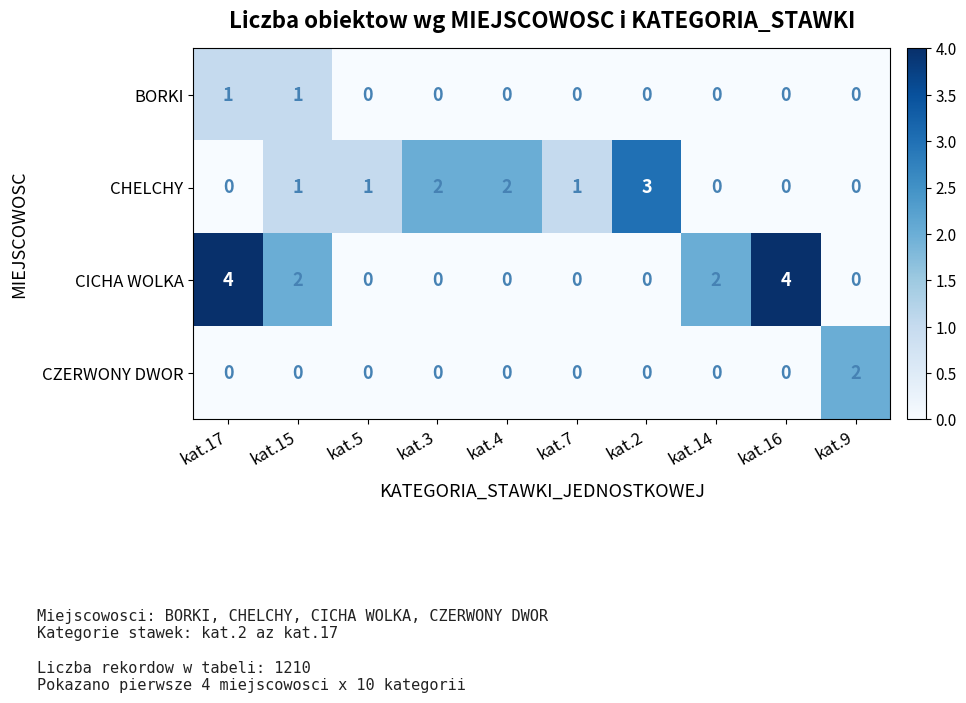

How many CICHA WOLKA values are between 0 and 2?

8